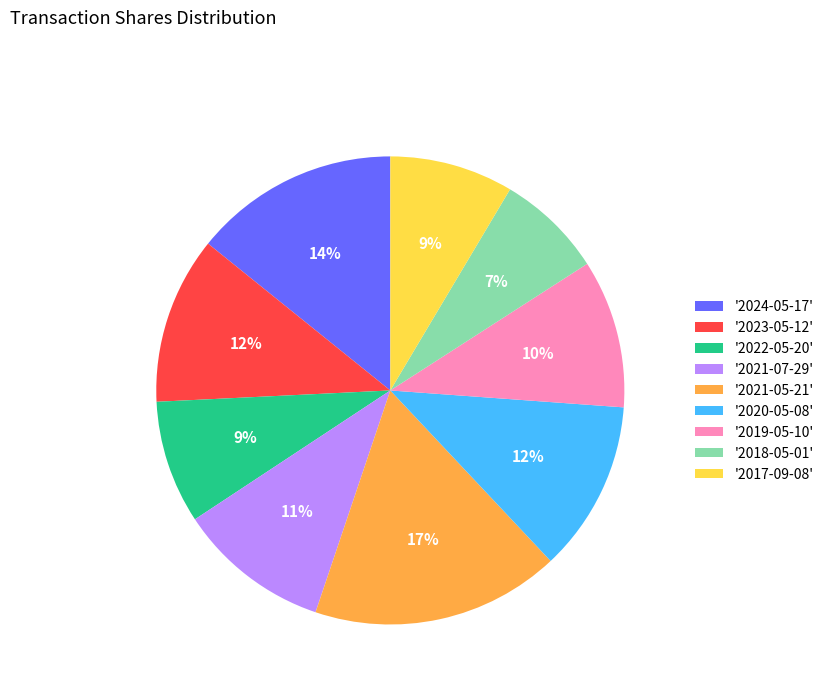

Approximately how many times larger is the value at '2020-05-08' compared to '2021-05-21'?

0.7